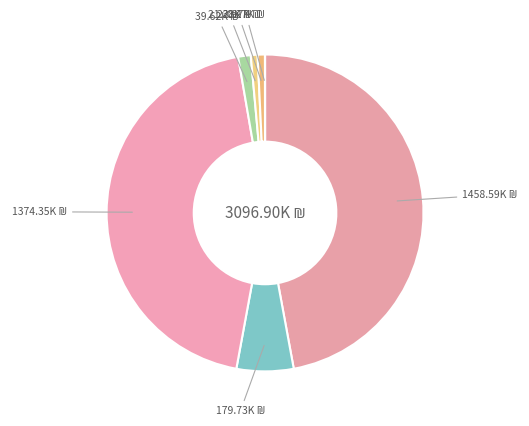

Count the number of slices in the pie.

8